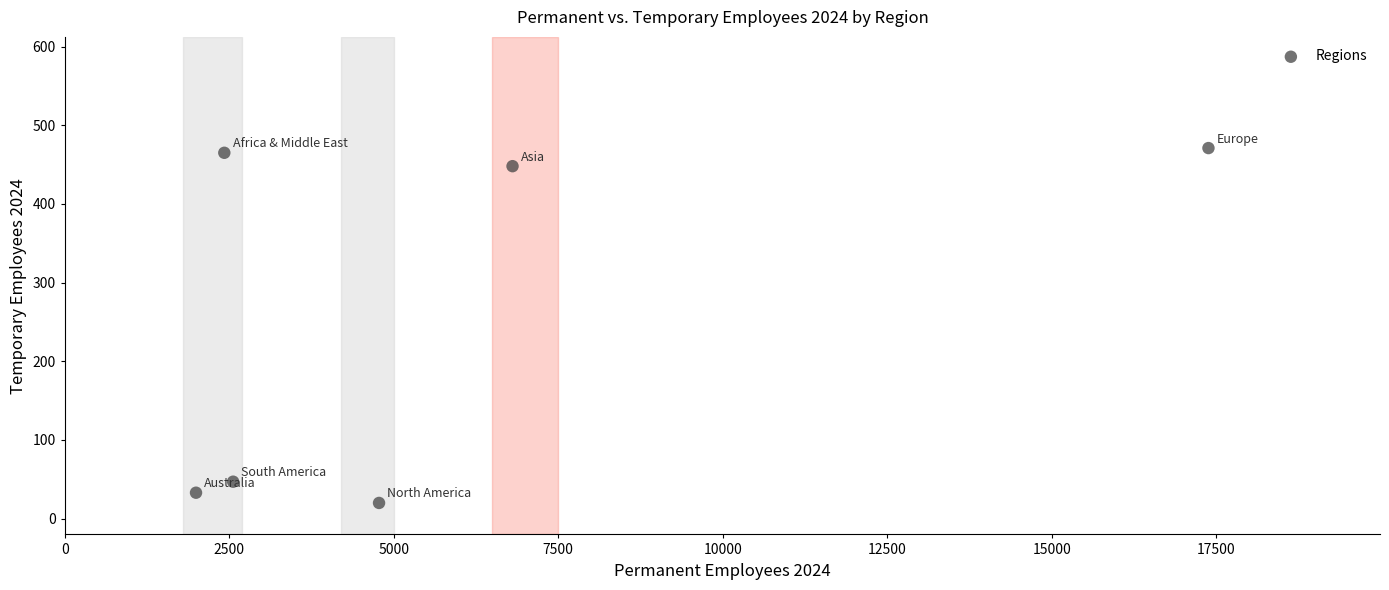

What is the range of X values (max minus min)?

15389